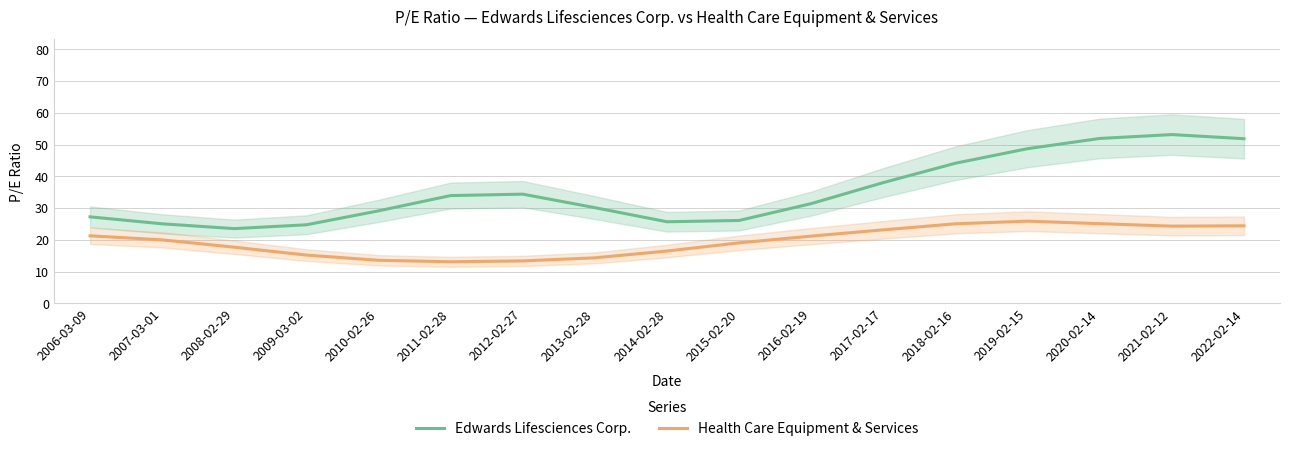

At how many categories does at least one series exceed 44?

5